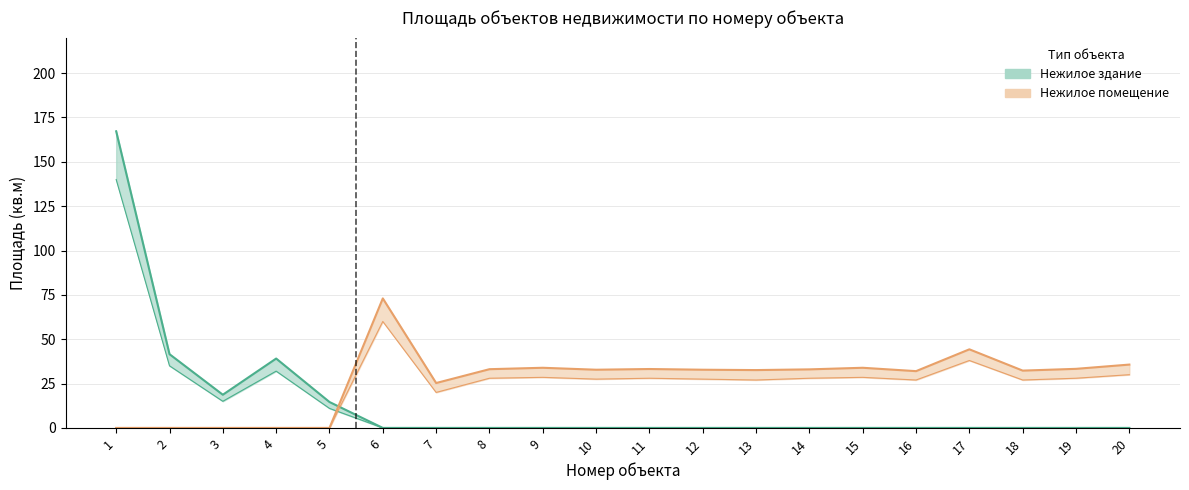

True or false: Нежилое помещение has a value of 58.2 at 9.

False